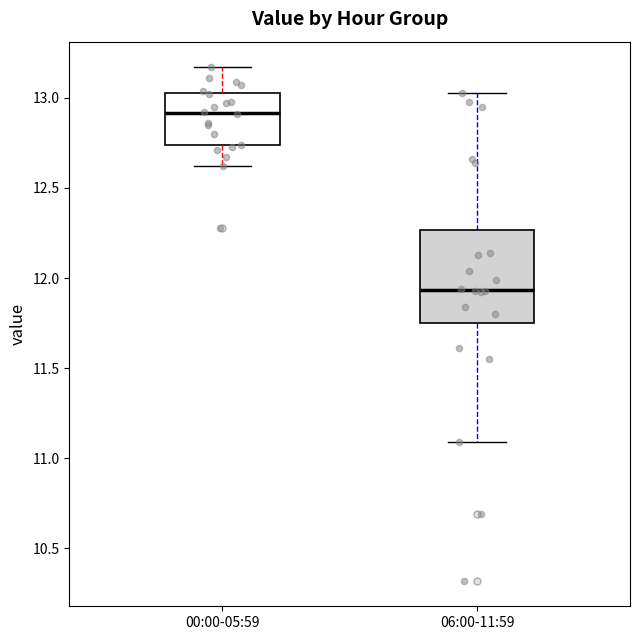

Comparing the boxes themselves (not the whiskers), which one is the tallest?

06:00-11:59